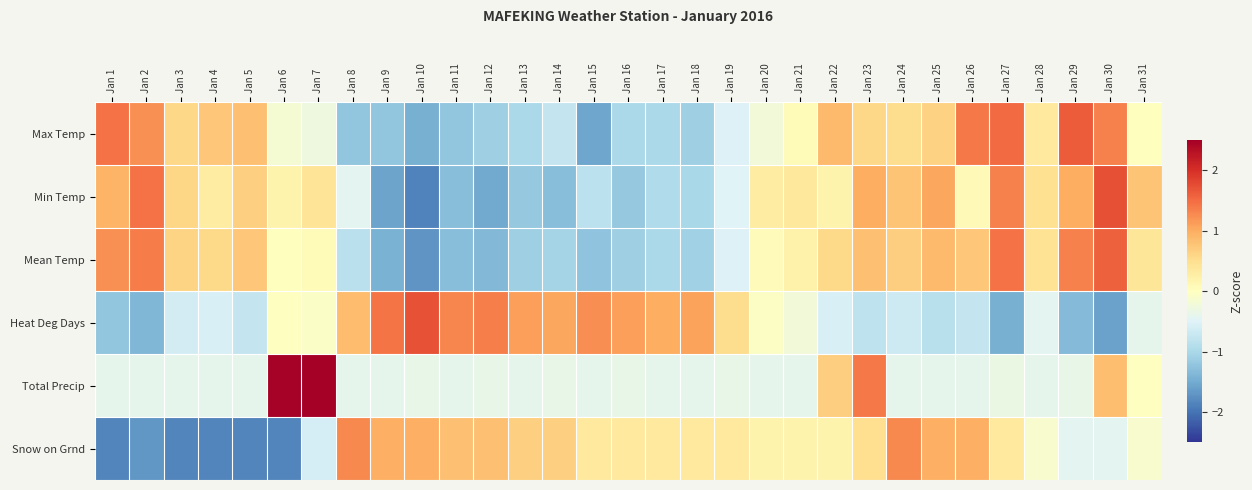

Reading right to left, extract all data points from this chart.

Max Temp: Jan 31=0.0	Jan 30=1.3	Jan 29=1.6	Jan 28=0.4	Jan 27=1.5	Jan 26=1.4	Jan 25=0.6	Jan 24=0.5	Jan 23=0.6	Jan 22=0.9	Jan 21=0.1	Jan 20=-0.2	Jan 19=-0.5	Jan 18=-1.1	Jan 17=-1.0	Jan 16=-1.0	Jan 15=-1.6	Jan 14=-0.7	Jan 13=-1.0	Jan 12=-1.1	Jan 11=-1.2	Jan 10=-1.4	Jan 9=-1.2	Jan 8=-1.2	Jan 7=-0.3	Jan 6=-0.2	Jan 5=0.8	Jan 4=0.8	Jan 3=0.6	Jan 2=1.2	Jan 1=1.5
Min Temp: Jan 31=0.8	Jan 30=1.7	Jan 29=1.0	Jan 28=0.5	Jan 27=1.3	Jan 26=0.1	Jan 25=1.0	Jan 24=0.8	Jan 23=1.0	Jan 22=0.2	Jan 21=0.4	Jan 20=0.3	Jan 19=-0.5	Jan 18=-1.0	Jan 17=-0.9	Jan 16=-1.2	Jan 15=-0.8	Jan 14=-1.3	Jan 13=-1.2	Jan 12=-1.5	Jan 11=-1.3	Jan 10=-1.9	Jan 9=-1.6	Jan 8=-0.4	Jan 7=0.4	Jan 6=0.2	Jan 5=0.7	Jan 4=0.3	Jan 3=0.6	Jan 2=1.4	Jan 1=0.9
Mean Temp: Jan 31=0.4	Jan 30=1.6	Jan 29=1.3	Jan 28=0.4	Jan 27=1.5	Jan 26=0.8	Jan 25=0.9	Jan 24=0.7	Jan 23=0.8	Jan 22=0.5	Jan 21=0.2	Jan 20=0.0	Jan 19=-0.5	Jan 18=-1.1	Jan 17=-1.0	Jan 16=-1.1	Jan 15=-1.2	Jan 14=-1.1	Jan 13=-1.1	Jan 12=-1.3	Jan 11=-1.3	Jan 10=-1.7	Jan 9=-1.4	Jan 8=-0.9	Jan 7=0.1	Jan 6=0.0	Jan 5=0.8	Jan 4=0.5	Jan 3=0.6	Jan 2=1.4	Jan 1=1.2
Heat Deg Days: Jan 31=-0.4	Jan 30=-1.6	Jan 29=-1.3	Jan 28=-0.4	Jan 27=-1.5	Jan 26=-0.8	Jan 25=-0.9	Jan 24=-0.7	Jan 23=-0.8	Jan 22=-0.5	Jan 21=-0.2	Jan 20=-0.0	Jan 19=0.5	Jan 18=1.1	Jan 17=1.0	Jan 16=1.1	Jan 15=1.2	Jan 14=1.1	Jan 13=1.1	Jan 12=1.3	Jan 11=1.3	Jan 10=1.7	Jan 9=1.4	Jan 8=0.9	Jan 7=-0.1	Jan 6=-0.0	Jan 5=-0.8	Jan 4=-0.5	Jan 3=-0.6	Jan 2=-1.4	Jan 1=-1.2
Total Precip: Jan 31=-0.0	Jan 30=0.8	Jan 29=-0.4	Jan 28=-0.4	Jan 27=-0.3	Jan 26=-0.4	Jan 25=-0.4	Jan 24=-0.4	Jan 23=1.4	Jan 22=0.7	Jan 21=-0.4	Jan 20=-0.4	Jan 19=-0.4	Jan 18=-0.4	Jan 17=-0.4	Jan 16=-0.4	Jan 15=-0.4	Jan 14=-0.4	Jan 13=-0.4	Jan 12=-0.4	Jan 11=-0.4	Jan 10=-0.4	Jan 9=-0.4	Jan 8=-0.4	Jan 7=4.3	Jan 6=2.5	Jan 5=-0.4	Jan 4=-0.4	Jan 3=-0.4	Jan 2=-0.4	Jan 1=-0.4
Snow on Grnd: Jan 31=-0.1	Jan 30=-0.4	Jan 29=-0.4	Jan 28=-0.1	Jan 27=0.3	Jan 26=1.0	Jan 25=1.0	Jan 24=1.3	Jan 23=0.5	Jan 22=0.2	Jan 21=0.2	Jan 20=0.2	Jan 19=0.3	Jan 18=0.3	Jan 17=0.3	Jan 16=0.3	Jan 15=0.3	Jan 14=0.7	Jan 13=0.7	Jan 12=0.8	Jan 11=0.8	Jan 10=1.0	Jan 9=1.0	Jan 8=1.3	Jan 7=-0.6	Jan 6=-1.8	Jan 5=-1.8	Jan 4=-1.8	Jan 3=-1.8	Jan 2=-1.7	Jan 1=-1.8